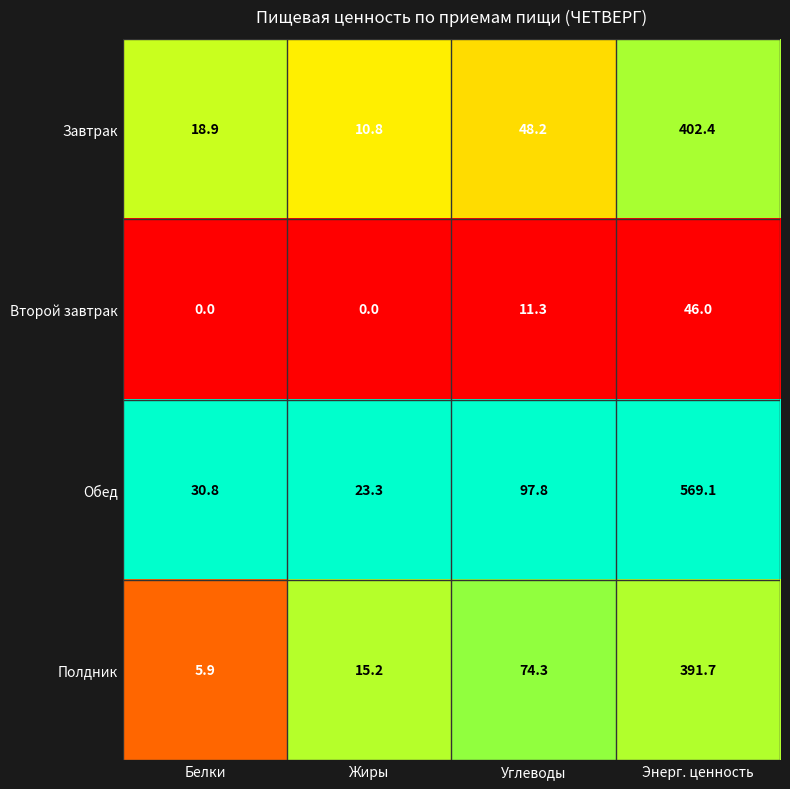

What is the maximum value for Завтрак?

402.4